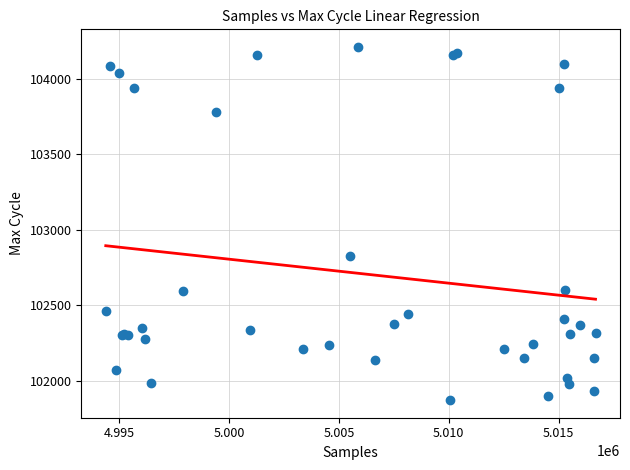

What Y value in the scatter plot is closest to 103041?

102828